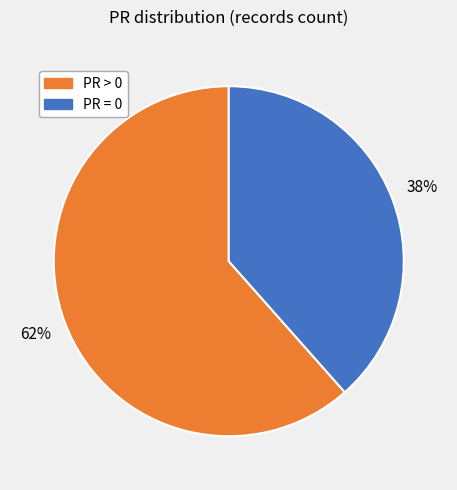

To the nearest percent, what is the average slice percentage?

50%